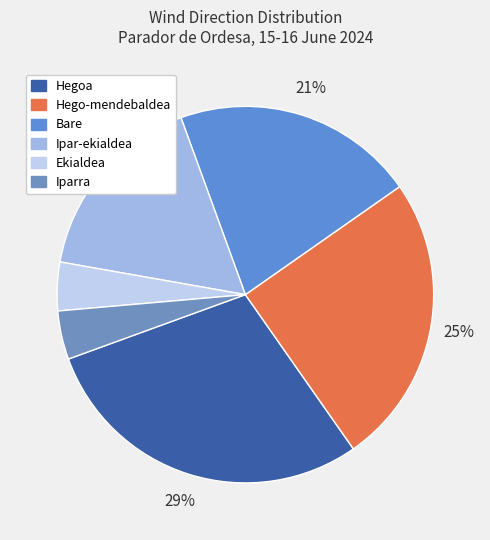

Do Bare and Ipar-ekialdea together represent more than half of the pie?

No